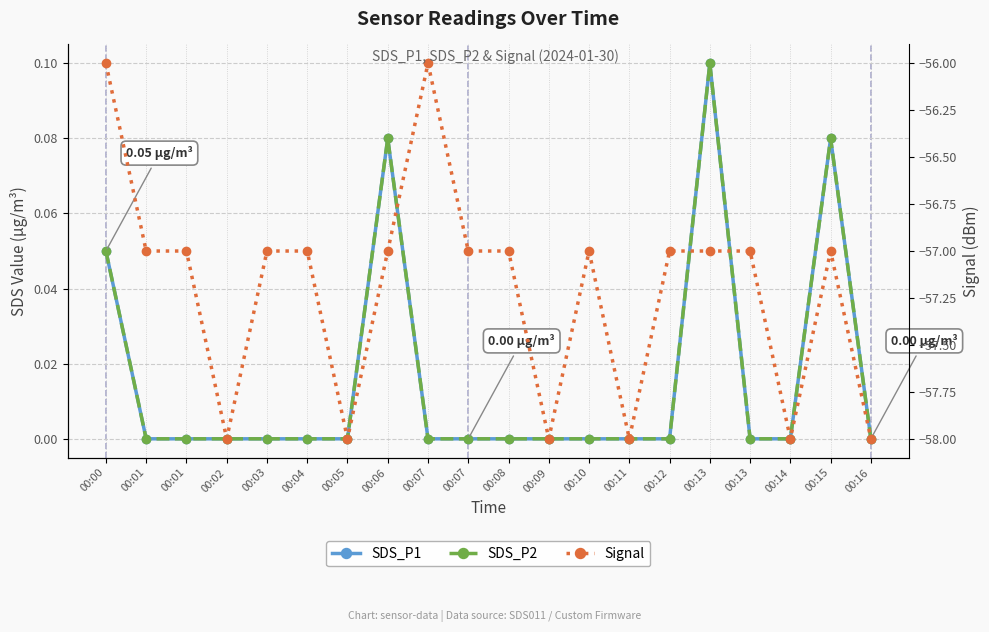

Reading left to right, what are all the values shown in this chart?

SDS_P1: 0.1	0.0	0.0	0.0	0.0	0.0	0.0	0.1	0.0	0.0	0.0	0.0	0.0	0.0	0.0	0.1	0.0	0.0	0.1	0.0
SDS_P2: 0.1	0.0	0.0	0.0	0.0	0.0	0.0	0.1	0.0	0.0	0.0	0.0	0.0	0.0	0.0	0.1	0.0	0.0	0.1	0.0
Signal: -56.0	-57.0	-57.0	-58.0	-57.0	-57.0	-58.0	-57.0	-56.0	-57.0	-57.0	-58.0	-57.0	-58.0	-57.0	-57.0	-57.0	-58.0	-57.0	-58.0